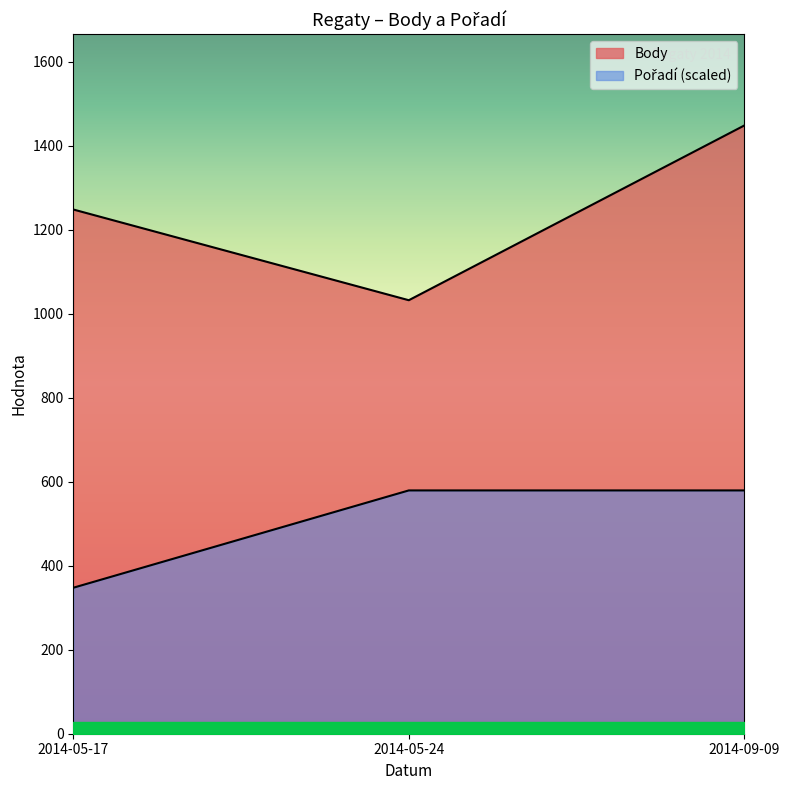

What is the difference between the highest and lowest values at 2014-05-17?

900.5